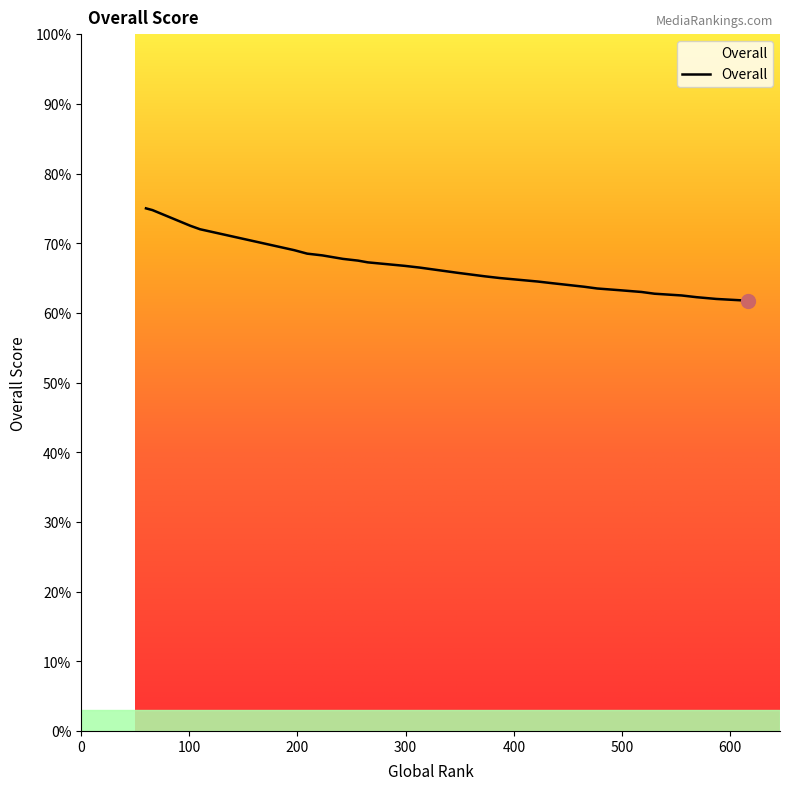

What is the minimum value shown in the chart?

61.8